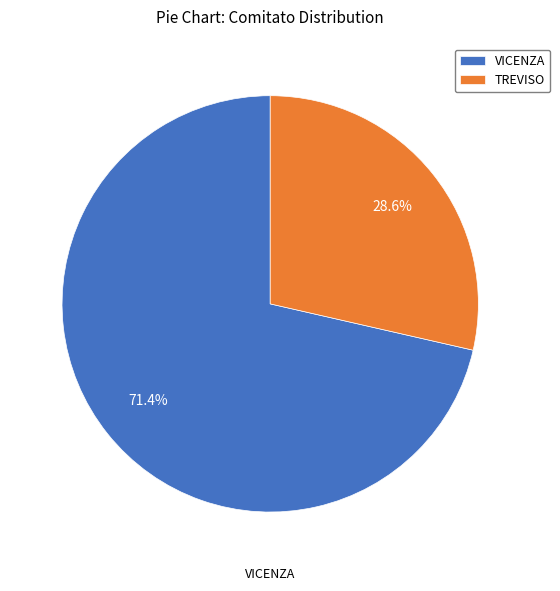

How much of the chart is everything except VICENZA?

28.6%